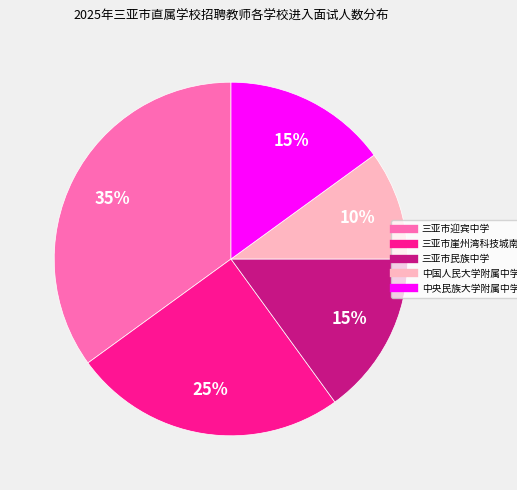

Does any single category account for the majority?

No